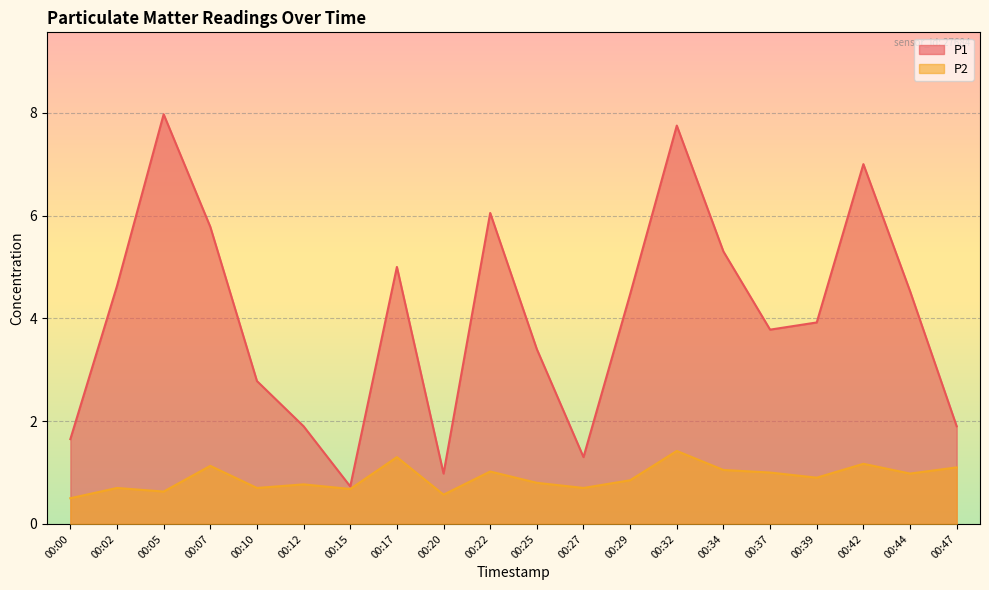

Reading left to right, list all the values displayed in this chart.

P1: 00:00=1.6	00:02=4.6	00:05=8.0	00:07=5.8	00:10=2.8	00:12=1.9	00:15=0.7	00:17=5.0	00:20=1.0	00:22=6.0	00:25=3.4	00:27=1.3	00:29=4.5	00:32=7.8	00:34=5.3	00:37=3.8	00:39=3.9	00:42=7.0	00:44=4.5	00:47=1.9
P2: 00:00=0.5	00:02=0.7	00:05=0.6	00:07=1.1	00:10=0.7	00:12=0.8	00:15=0.7	00:17=1.3	00:20=0.6	00:22=1.0	00:25=0.8	00:27=0.7	00:29=0.8	00:32=1.4	00:34=1.1	00:37=1.0	00:39=0.9	00:42=1.2	00:44=1.0	00:47=1.1